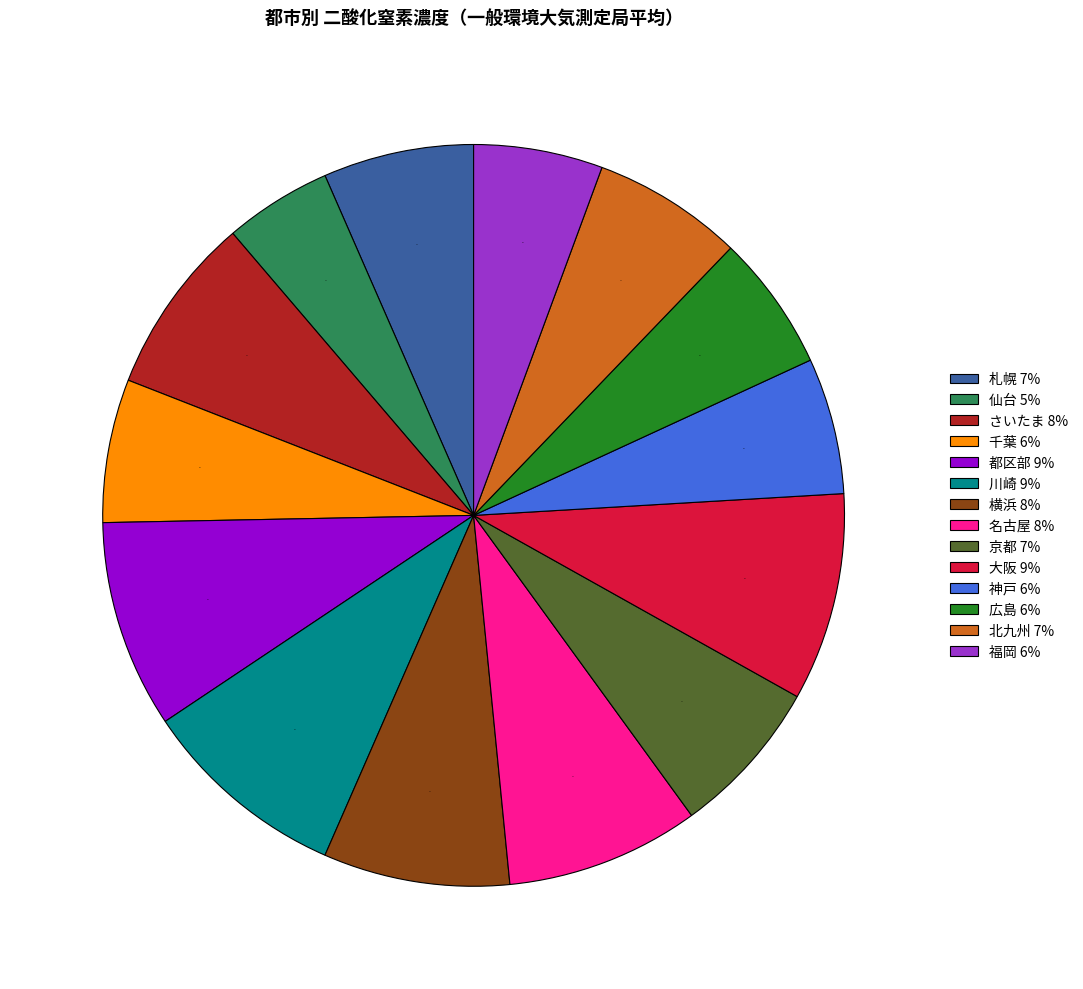

Count the number of slices in the pie.

14